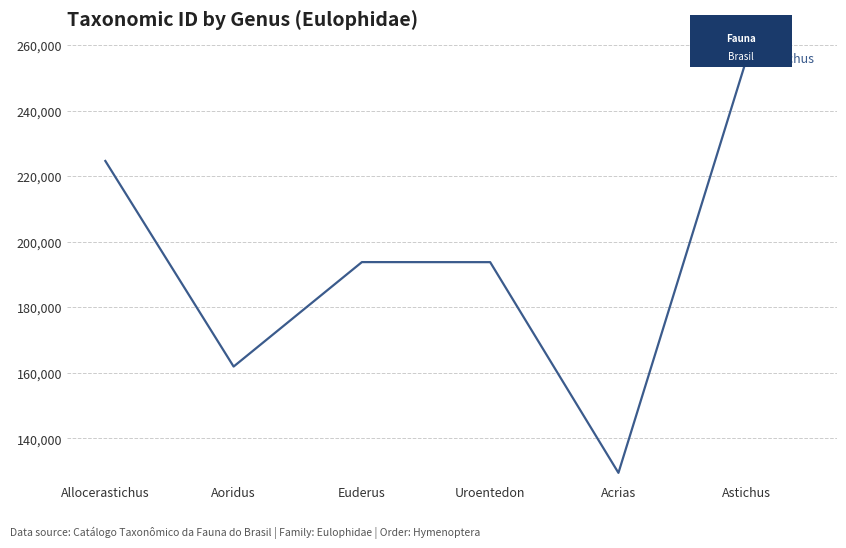

Is it true that the value at Uroentedon is 278397?

False